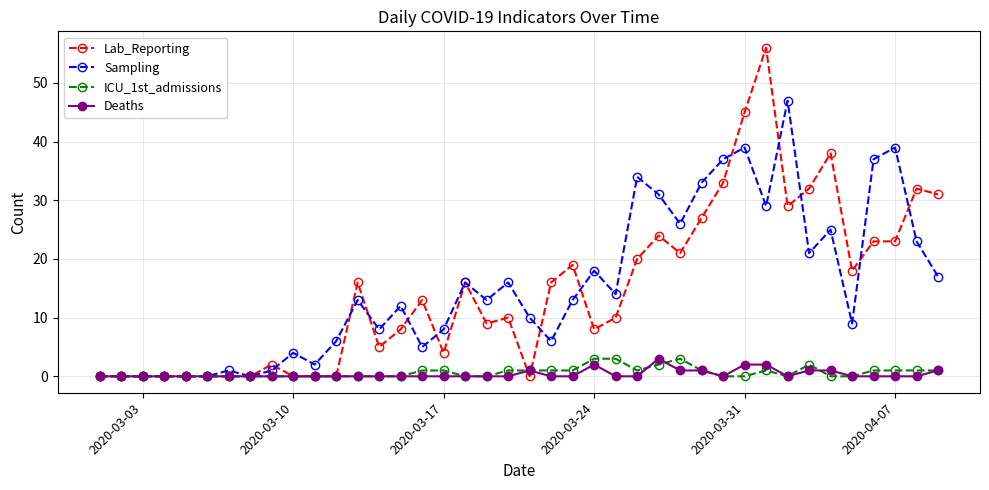

True or false: Lab_Reporting has more than 1 interior local peaks.

True